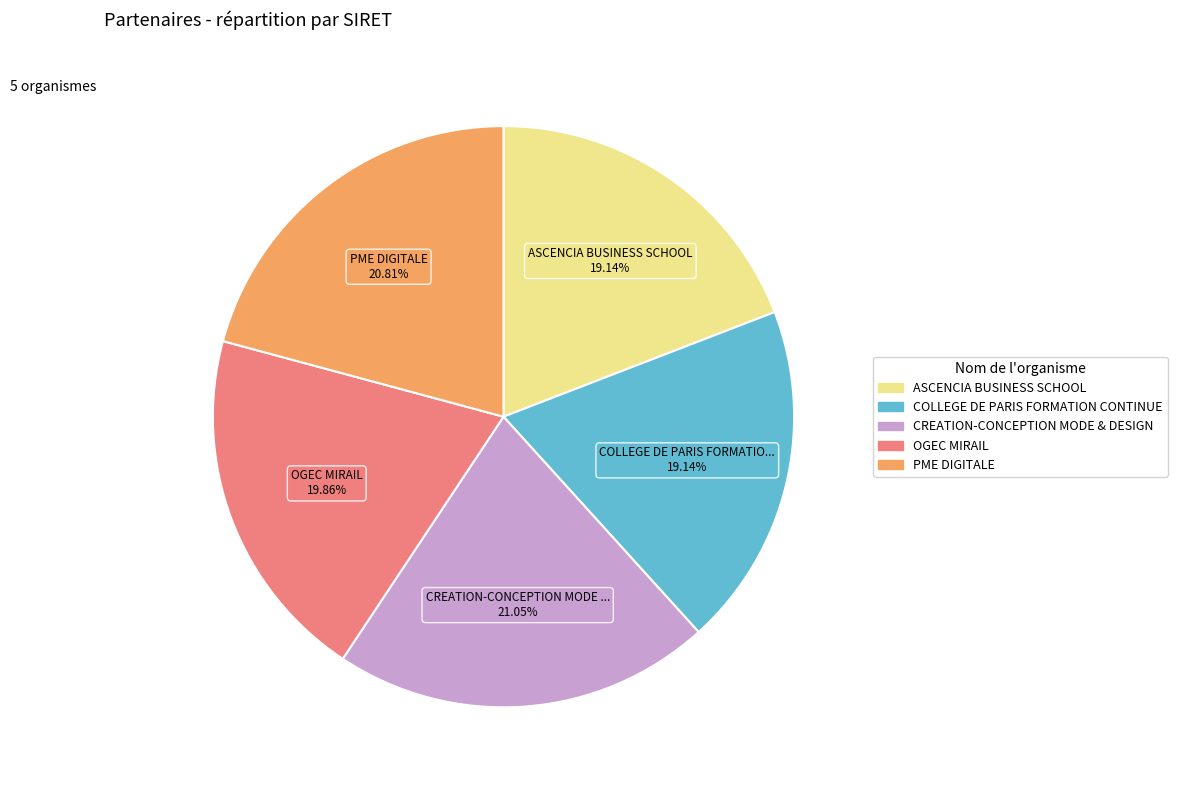

Combined, do COLLEGE DE PARIS FORMATION CONTINUE and OGEC MIRAIL account for over 50%?

No